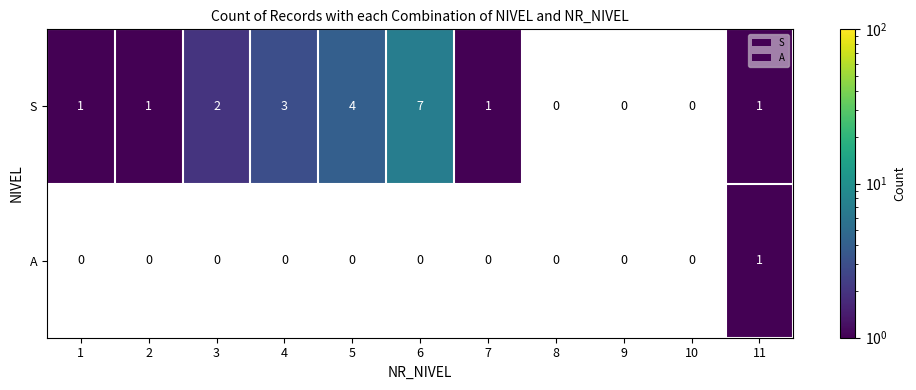

The S series shows 0 at 7. True or false?

False